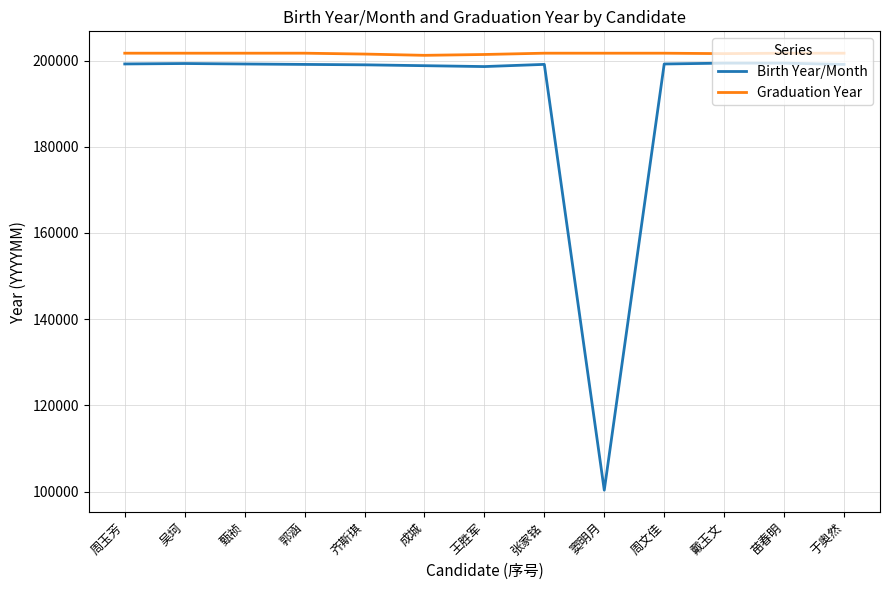

Which label corresponds to the smallest value in the chart?

窦明月